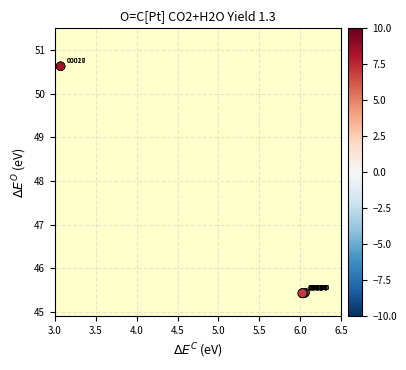

What Y value in the scatter plot is closest to 48?

45.4